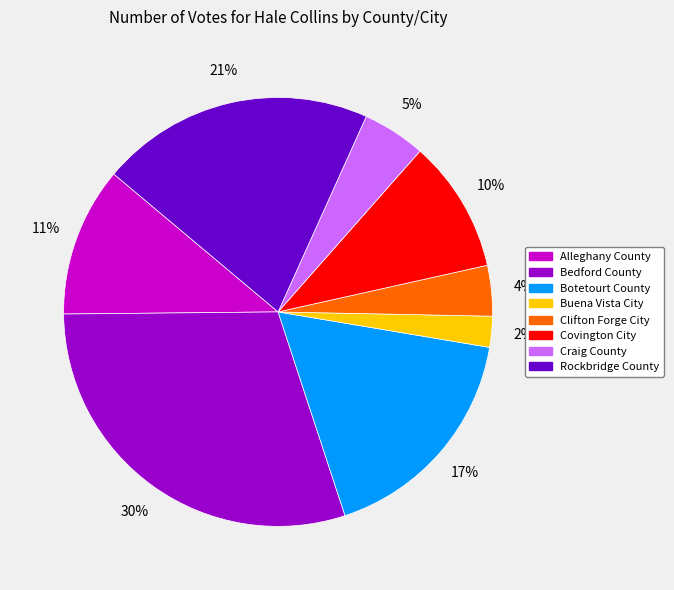

Which slice is the smallest?

Buena Vista City